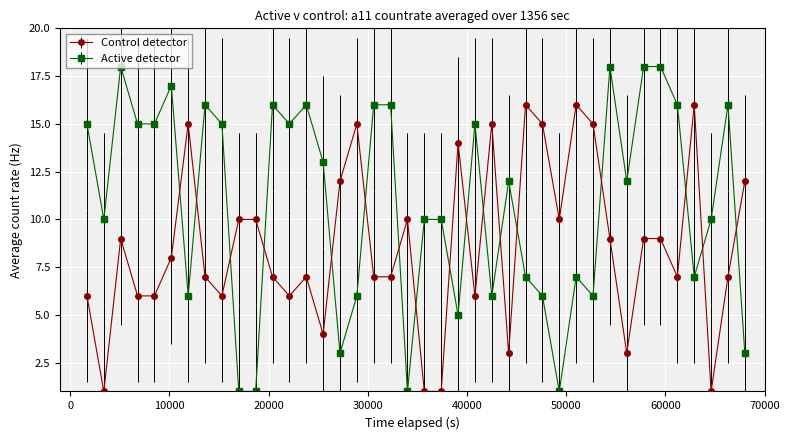

Which series has the largest range (max minus min)?

Active detector